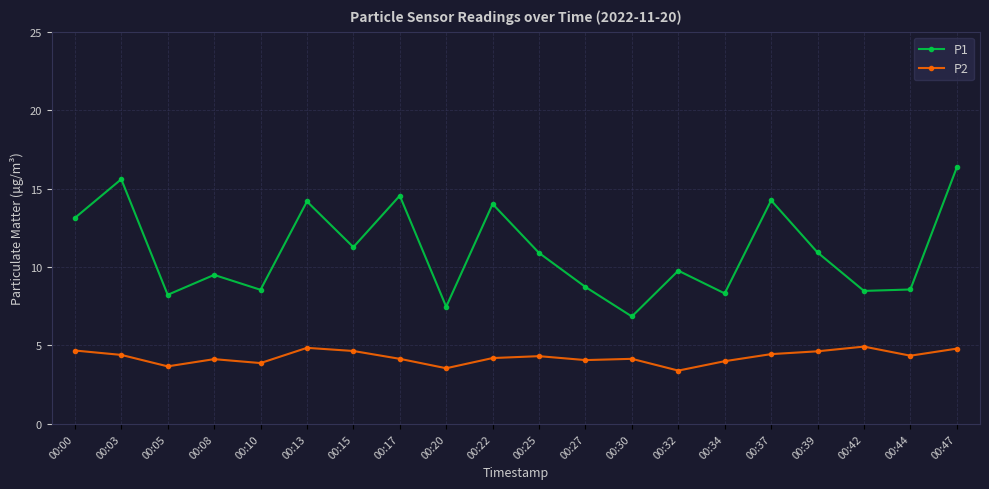

What is the sum of all P2 values?

85.3